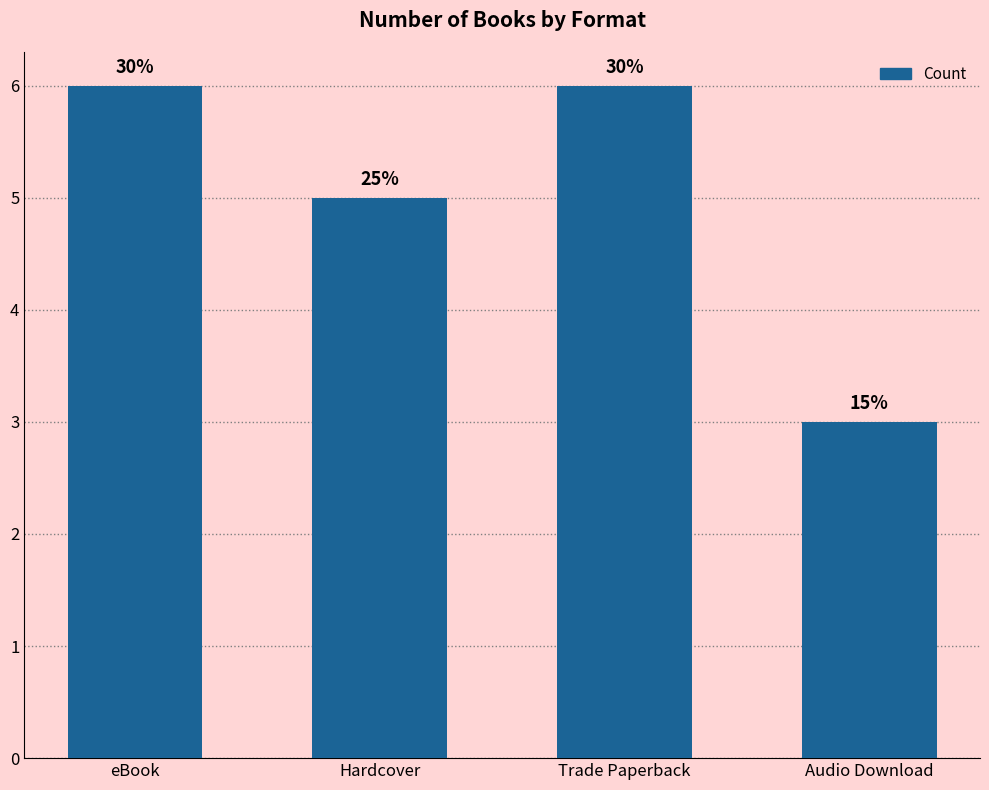

Reading right to left, transcribe all the data shown in this chart.

3	6	5	6